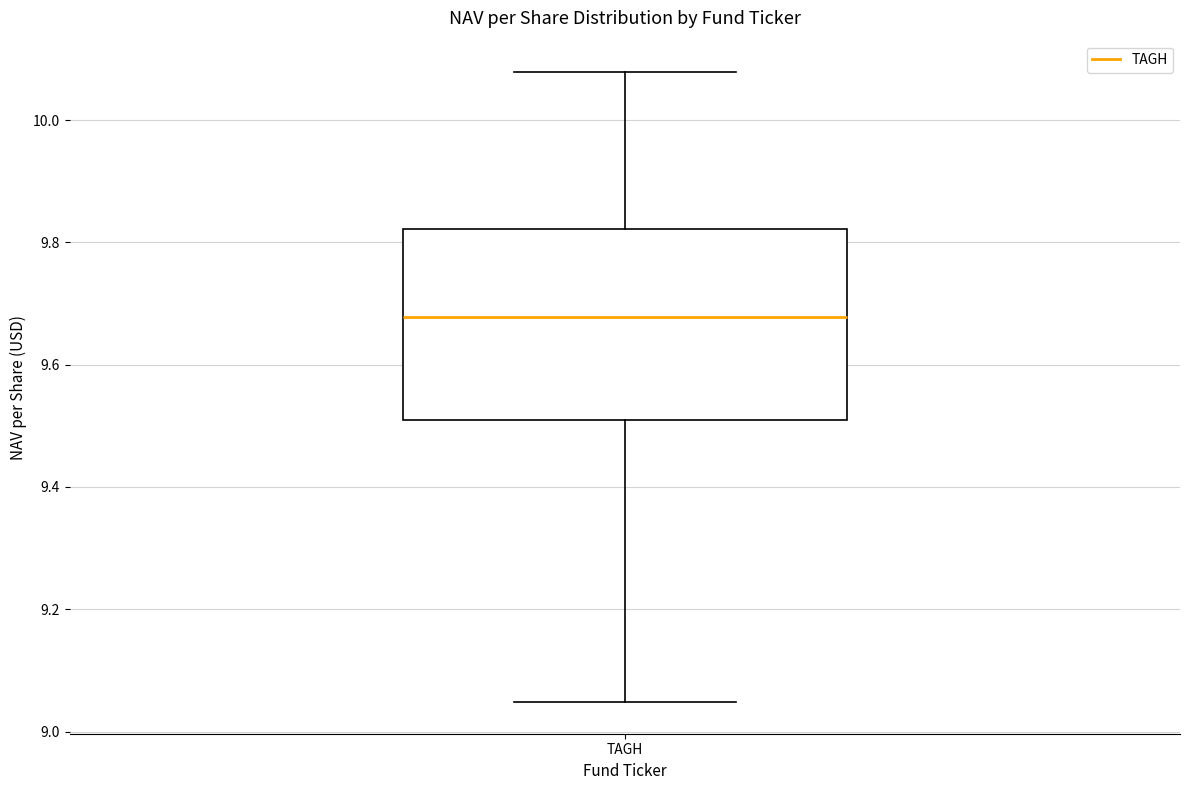

Where does the lower whisker of the box for TAGH end on the y-axis? The values are not printed on the chart, so give them approximately, as read against the axis.

9.04